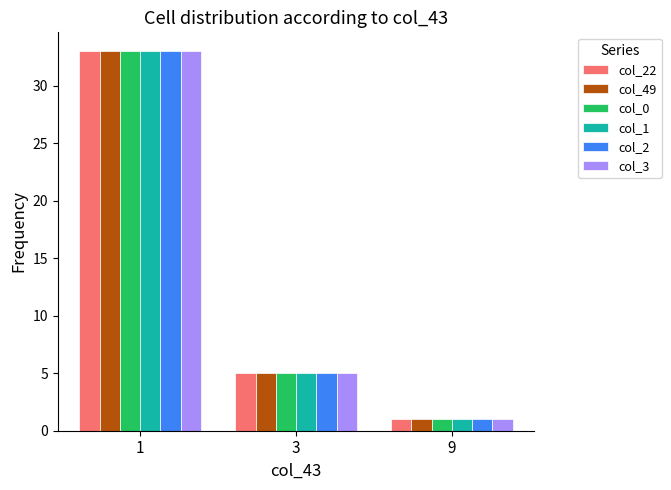

Rank the categories by col_1 value from highest to lowest.

1, 3, 9